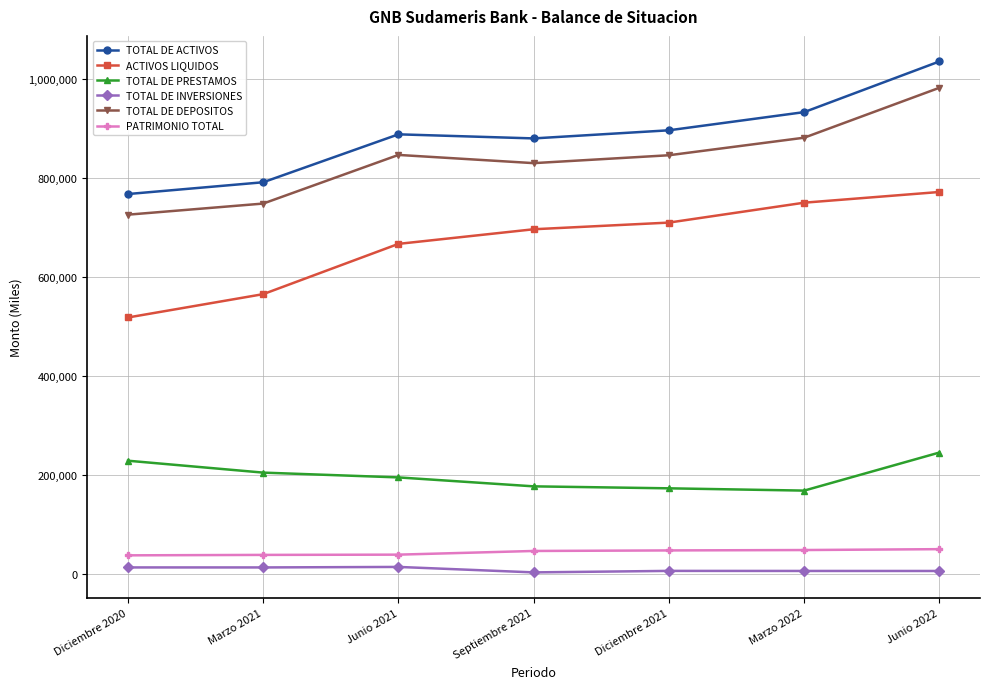

True or false: TOTAL DE DEPOSITOS and PATRIMONIO TOTAL cross at least once.

False